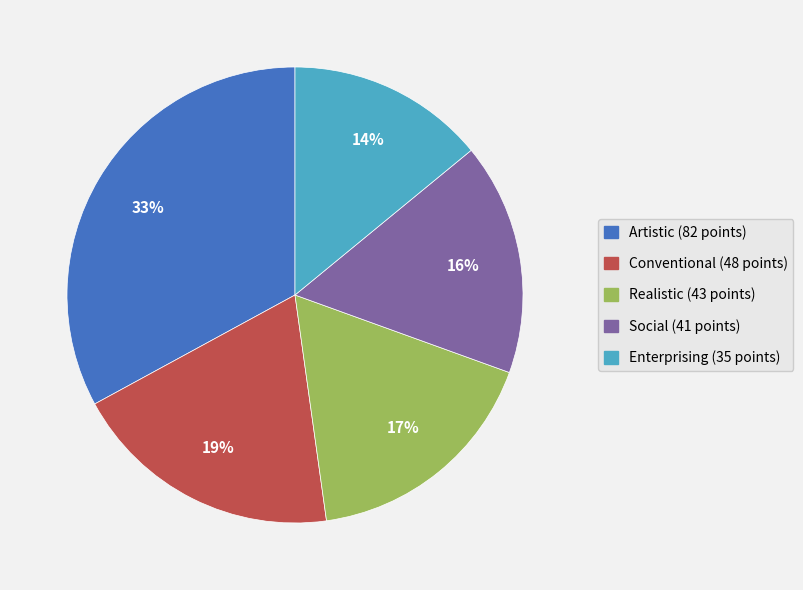

To the nearest percent, what is the difference between the largest and smallest slice percentages?

19%